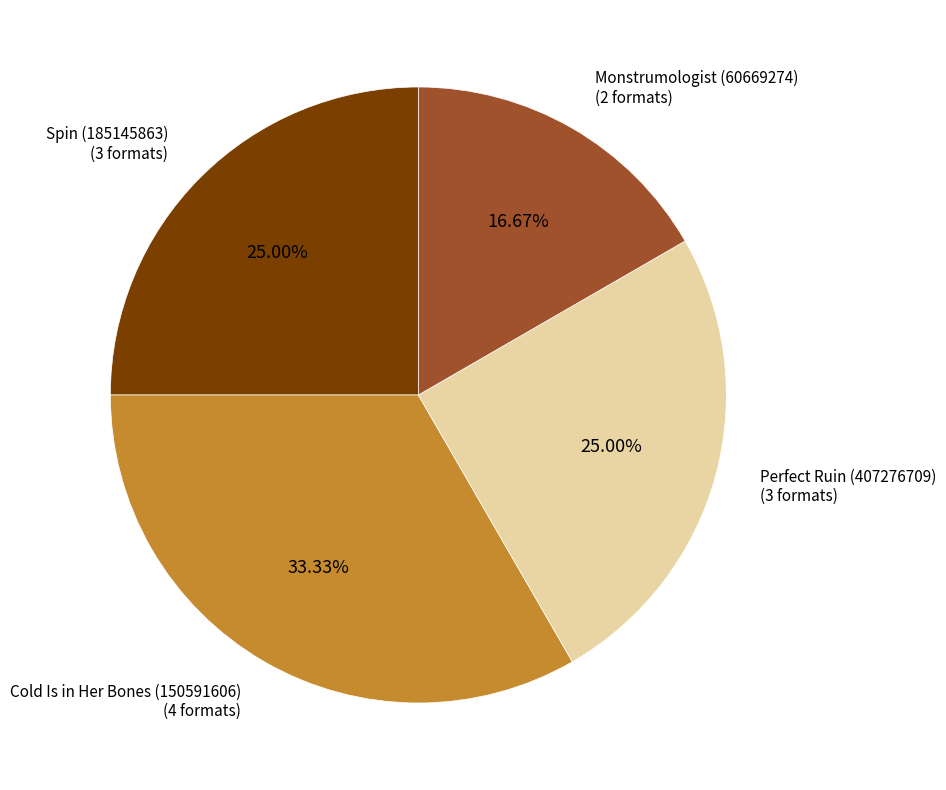

Is it true that Spin (185145863) is 15% of the pie?

False